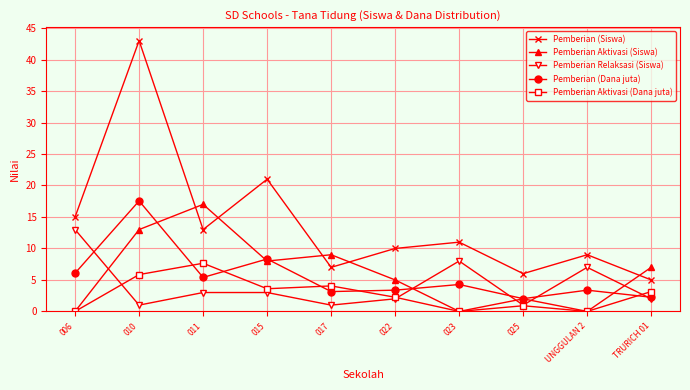

What position from the left is 025?

8